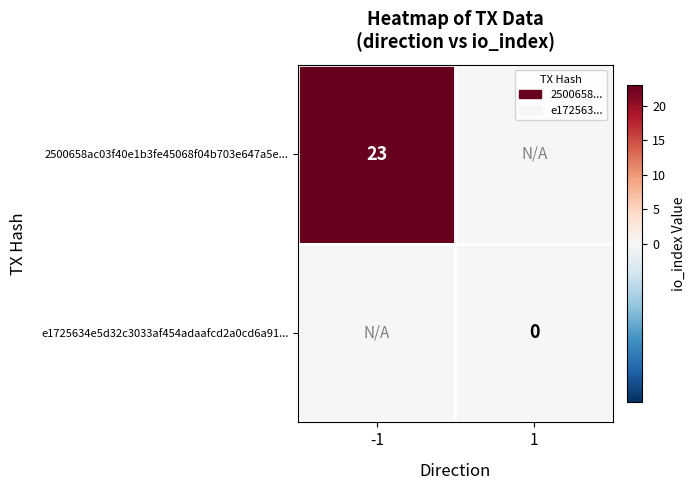

What is the maximum value shown in the chart?

23